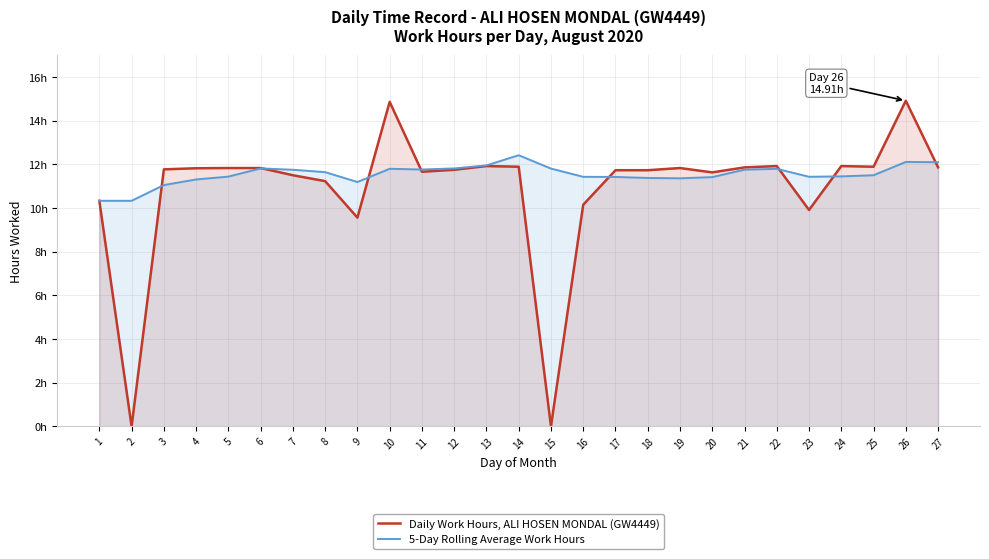

The value of Daily Work Hours, ALI HOSEN MONDAL (GW4449) at 4 is 11.8. True or false?

True